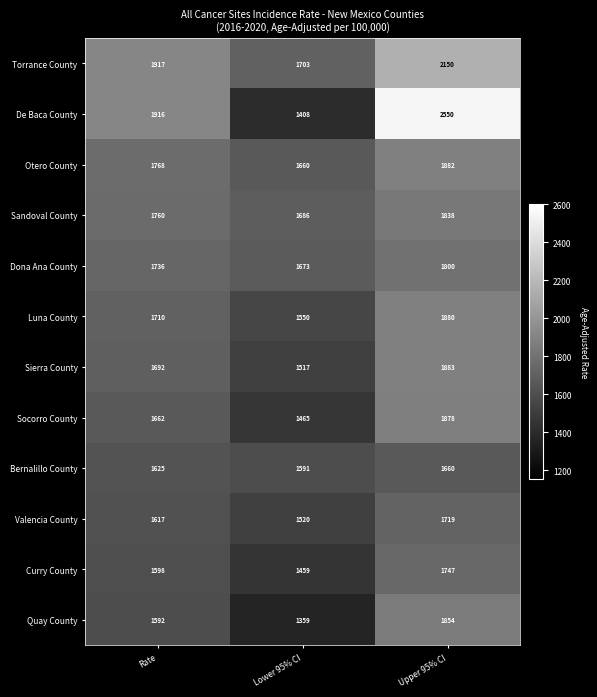

Between Lower 95% CI and Upper 95% CI, which series saw the biggest shift?

De Baca County